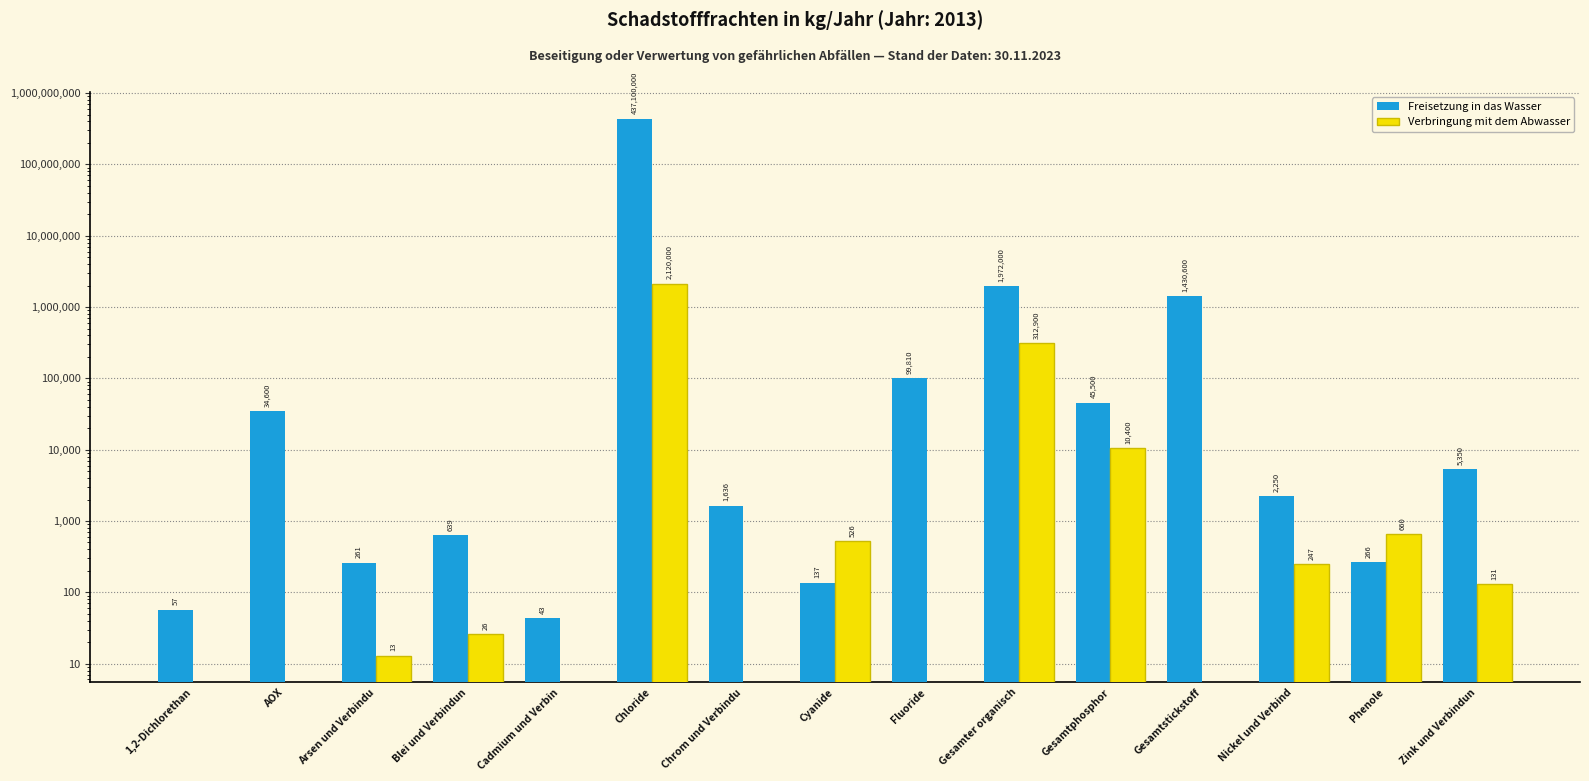

Where does the Freisetzung in das Wasser series first go above 2250?

AOX